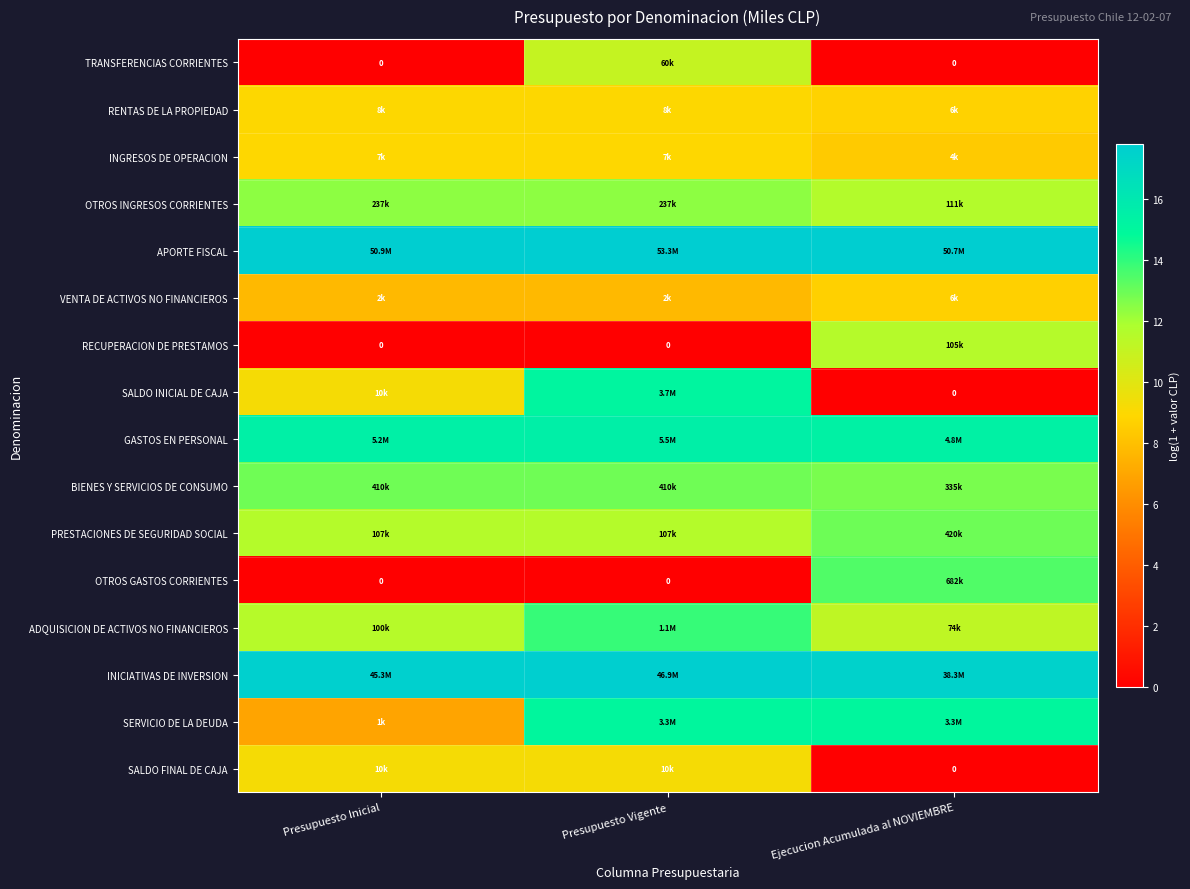

At which category is the sum across all series the highest?

Presupuesto Vigente